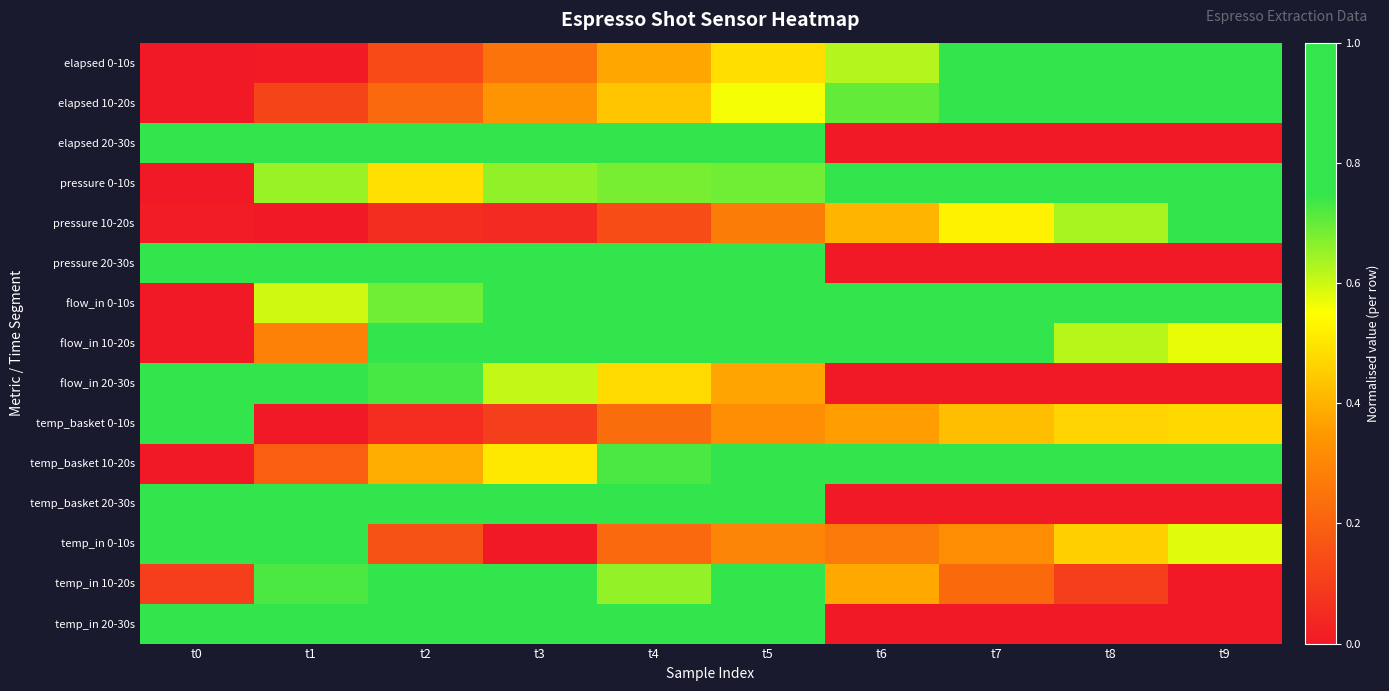

At how many categories does at least one series exceed 0?

10